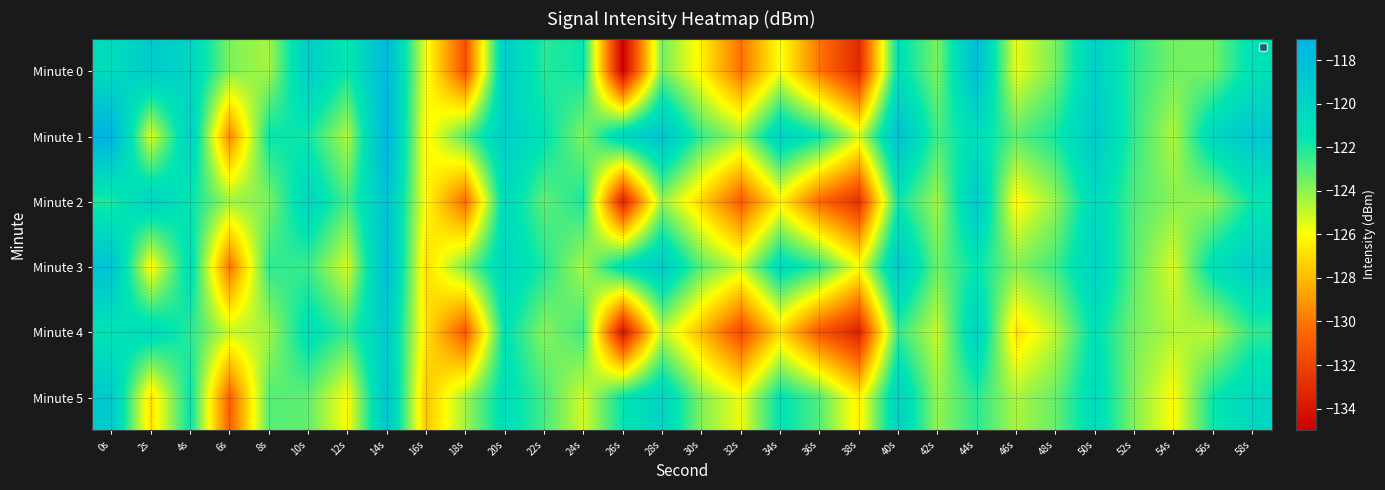

Which series has the largest range (max minus min)?

Minute 0